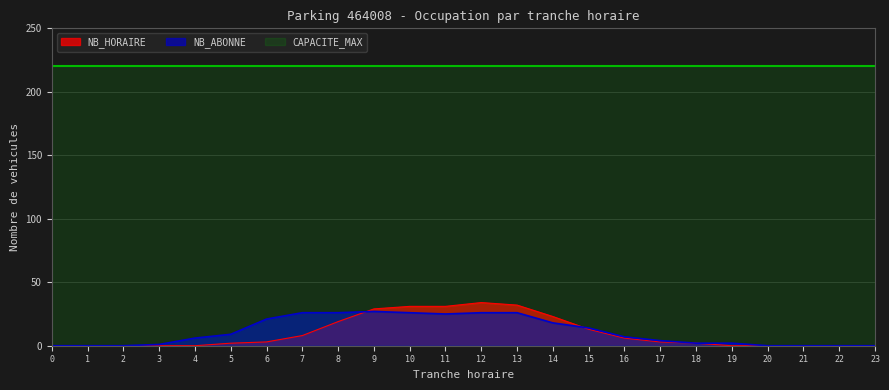

What are all the series names shown in the legend?

NB_HORAIRE, NB_ABONNE, CAPACITE_MAX